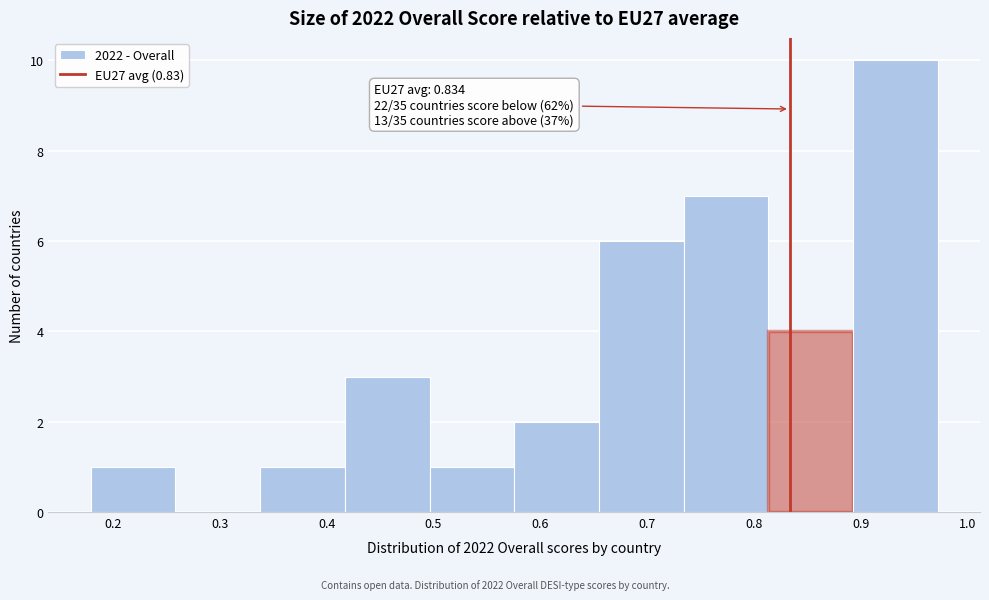

Which range on the x-axis has the tallest bar?

0.89 to 0.97